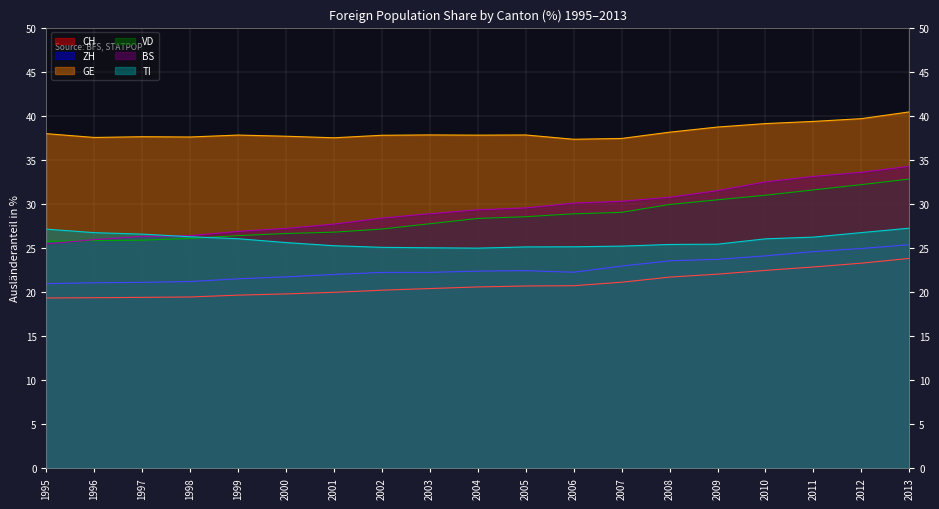

What value does the GE series have at 1995?

38.0